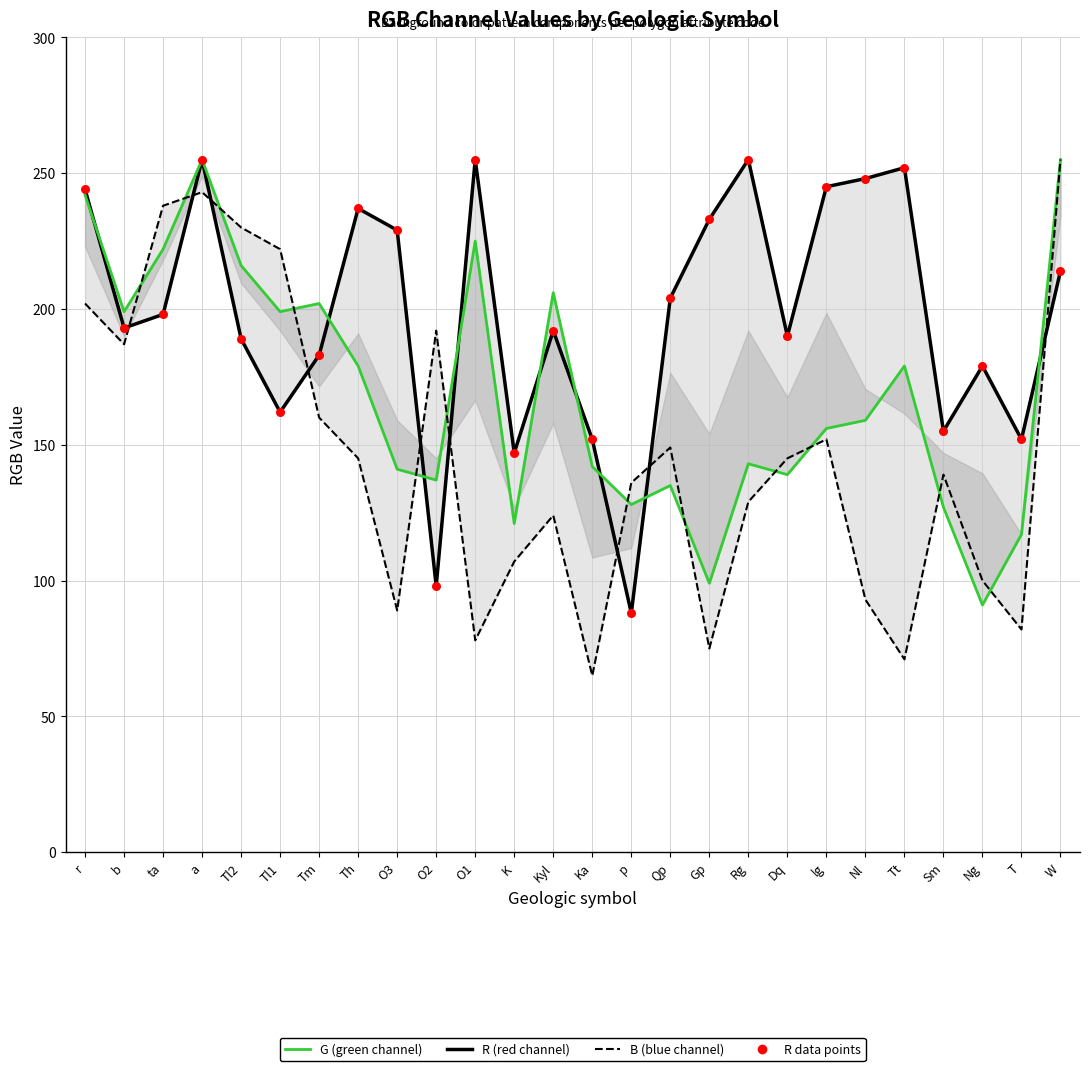

Which series has the widest spread of Y values?

B (blue channel)